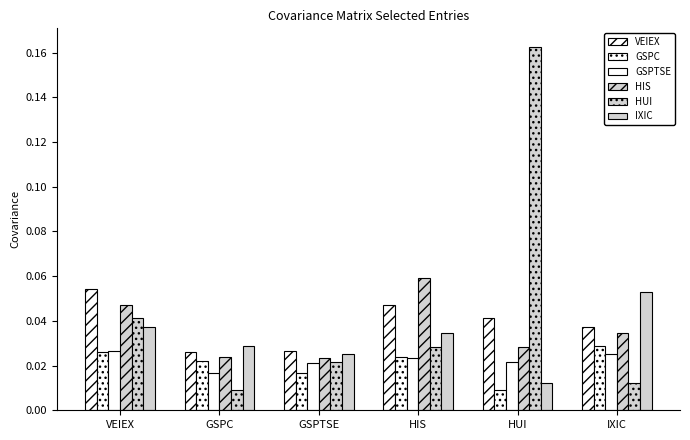

How many groups of bars are there?

6